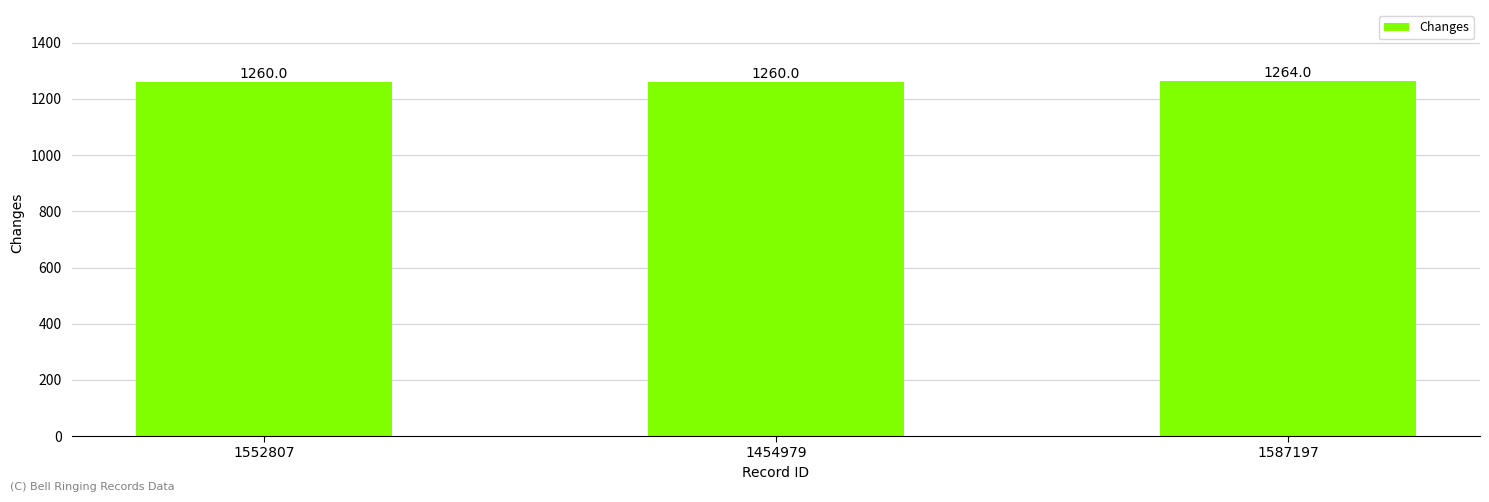

Reading left to right, transcribe all the data shown in this chart.

1552807=1260	1454979=1260	1587197=1264